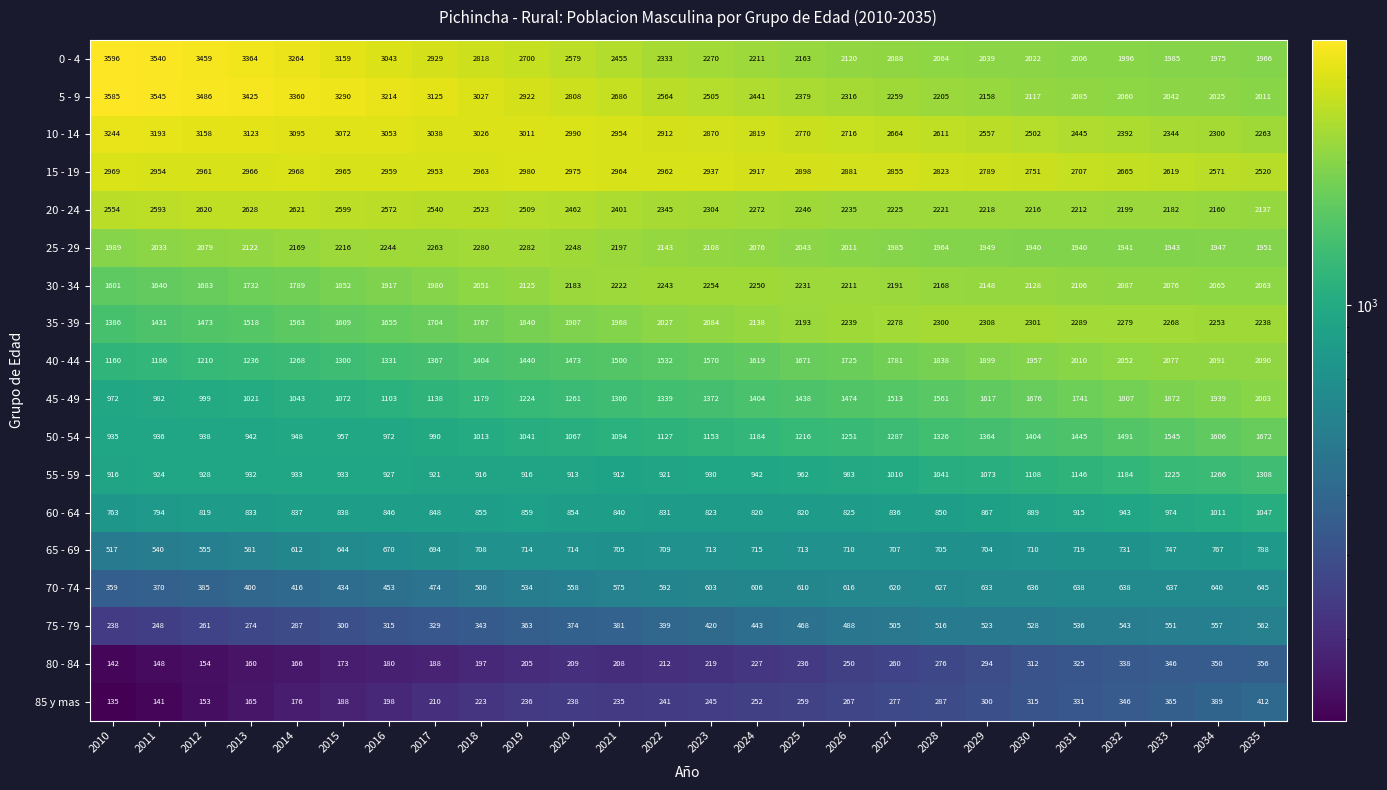

Which category has the highest value across all series?

2010